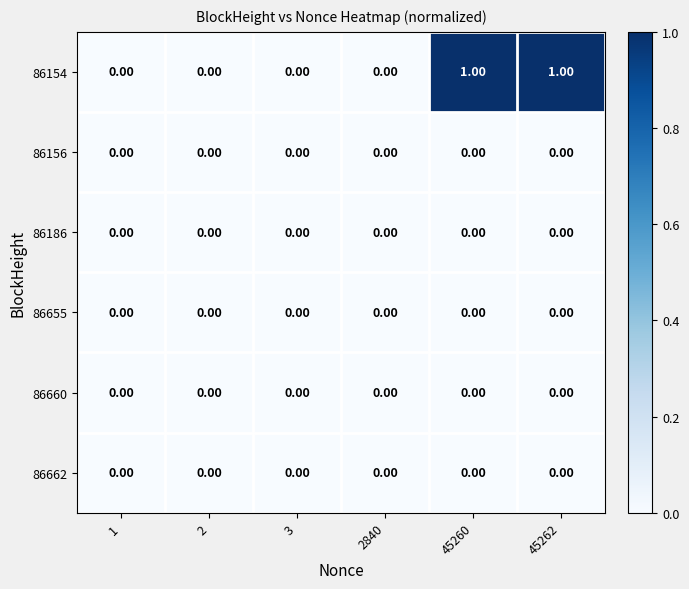

Which series has the largest range (max minus min)?

86154